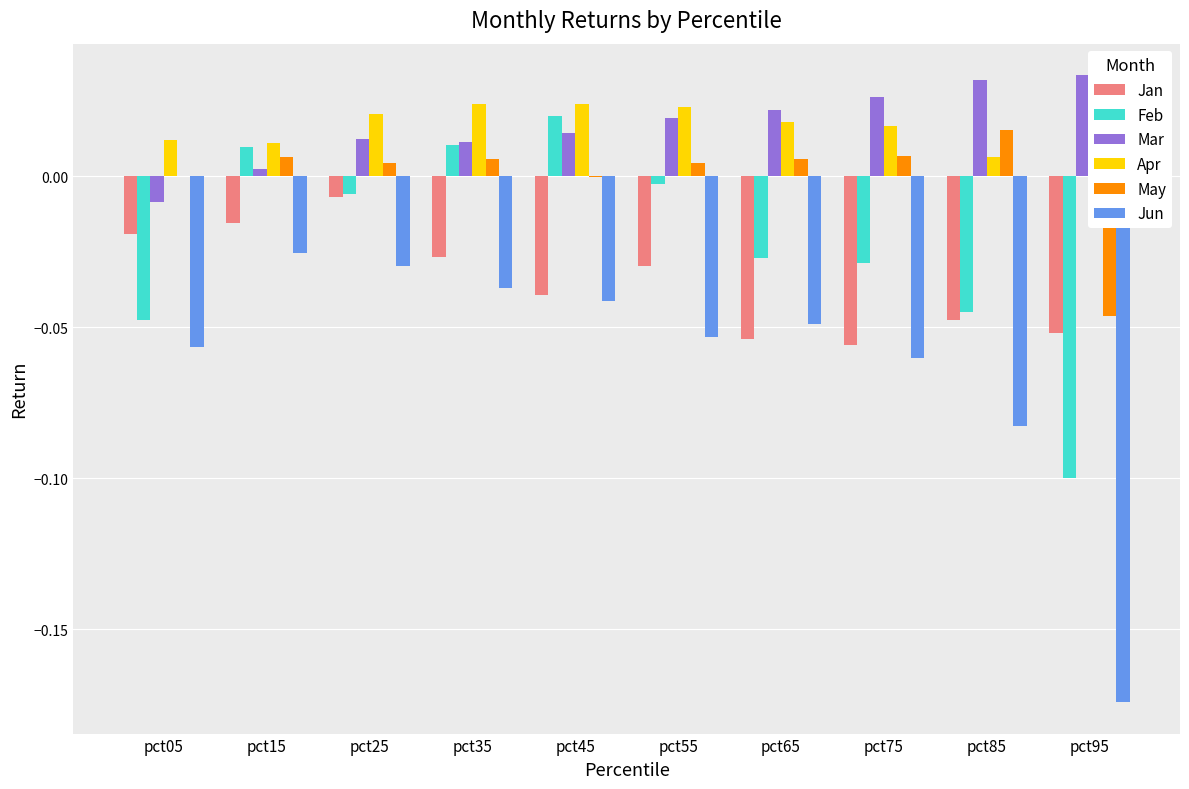

Between pct35 and pct65, which series saw the biggest shift?

Feb